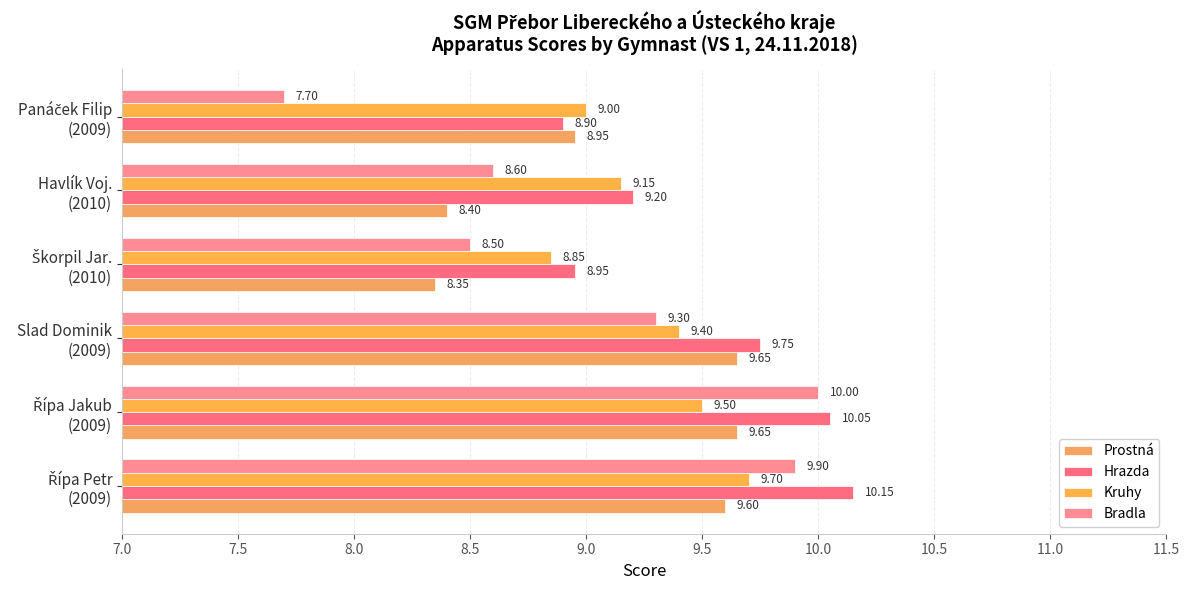

What is the difference between the maximum and second lowest values in the Hrazda series?

1.2